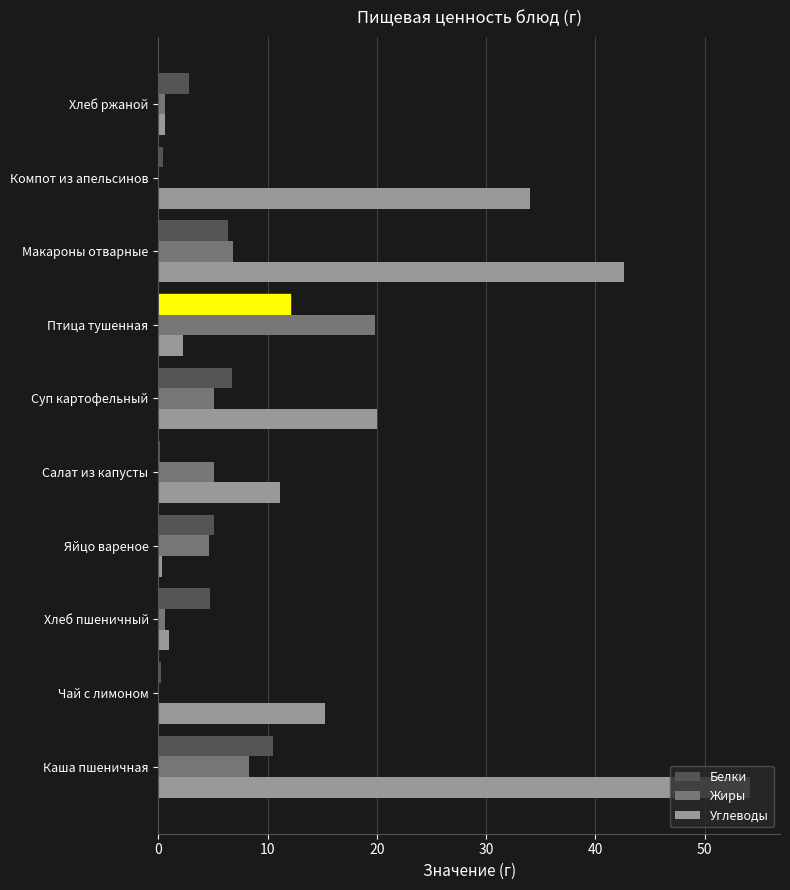

What is the maximum value shown in the chart?

54.2